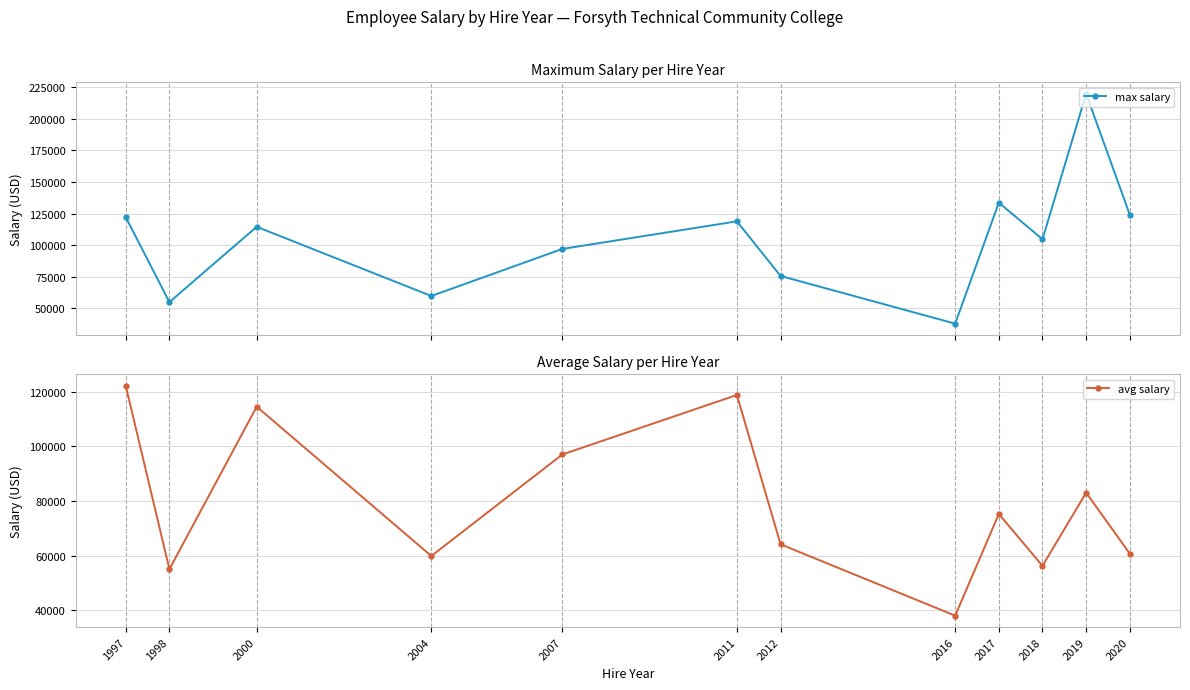

At which label is avg salary closest to 80076?

2019